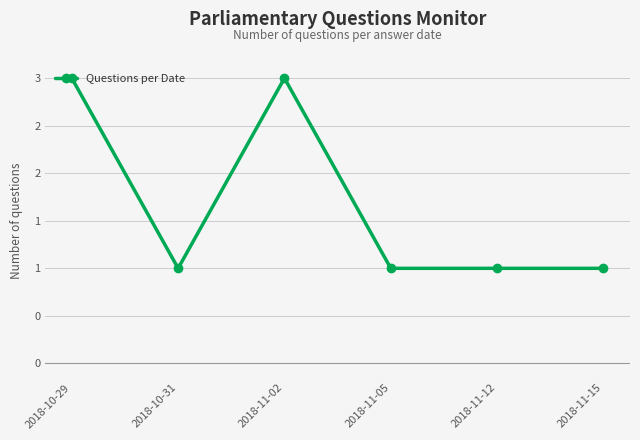

True or false: the data shows 1 at 2018-11-15.

True